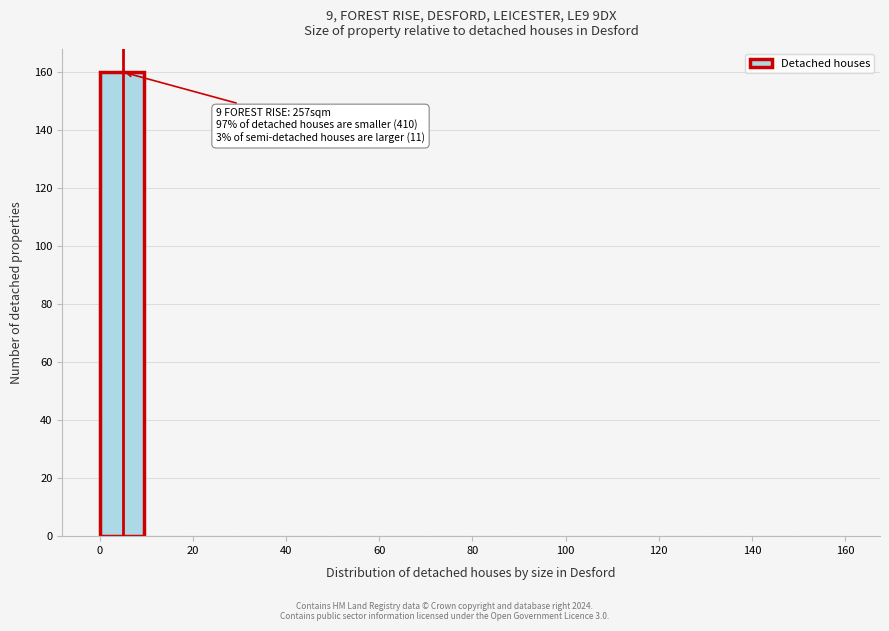

Over which range of the x-axis is the bar tallest?

0 to 10